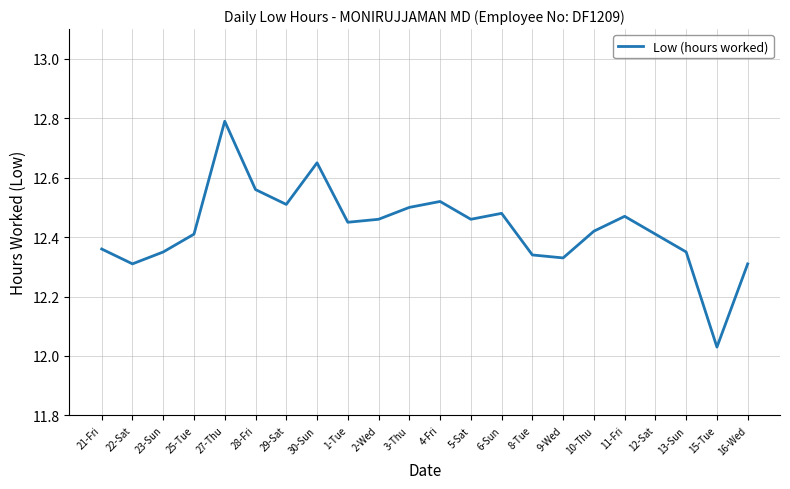

What is the change in value from 4-Fri to 15-Tue?

-0.5